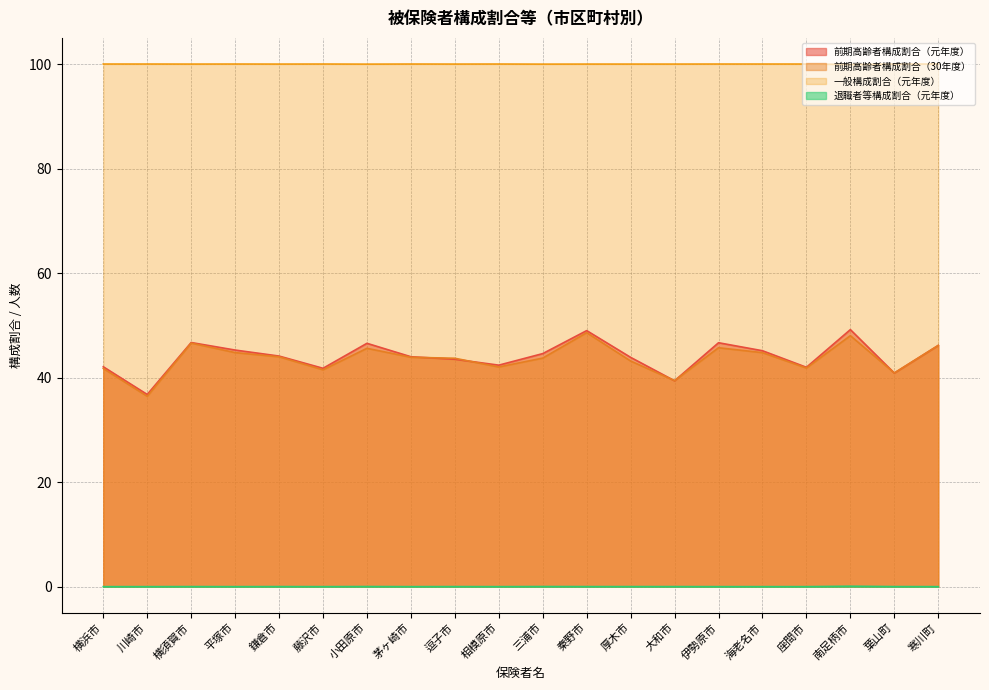

Does the chart display data point markers on the line(s)?

No